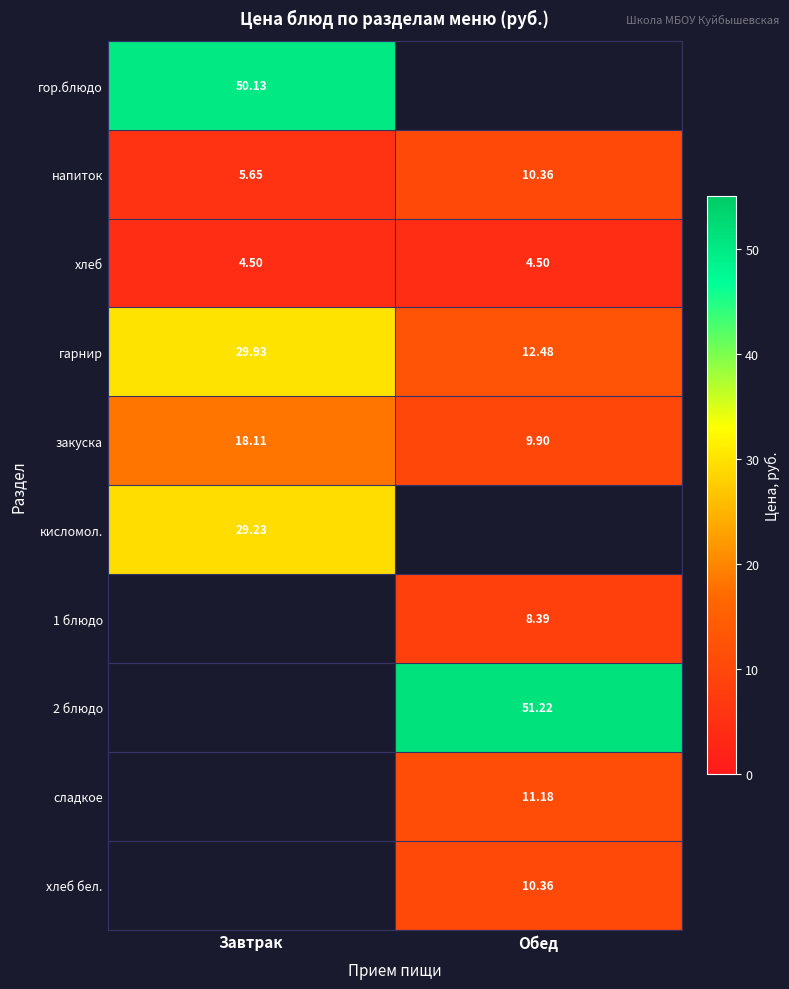

What is the lowest value of the гарнир series?

12.5